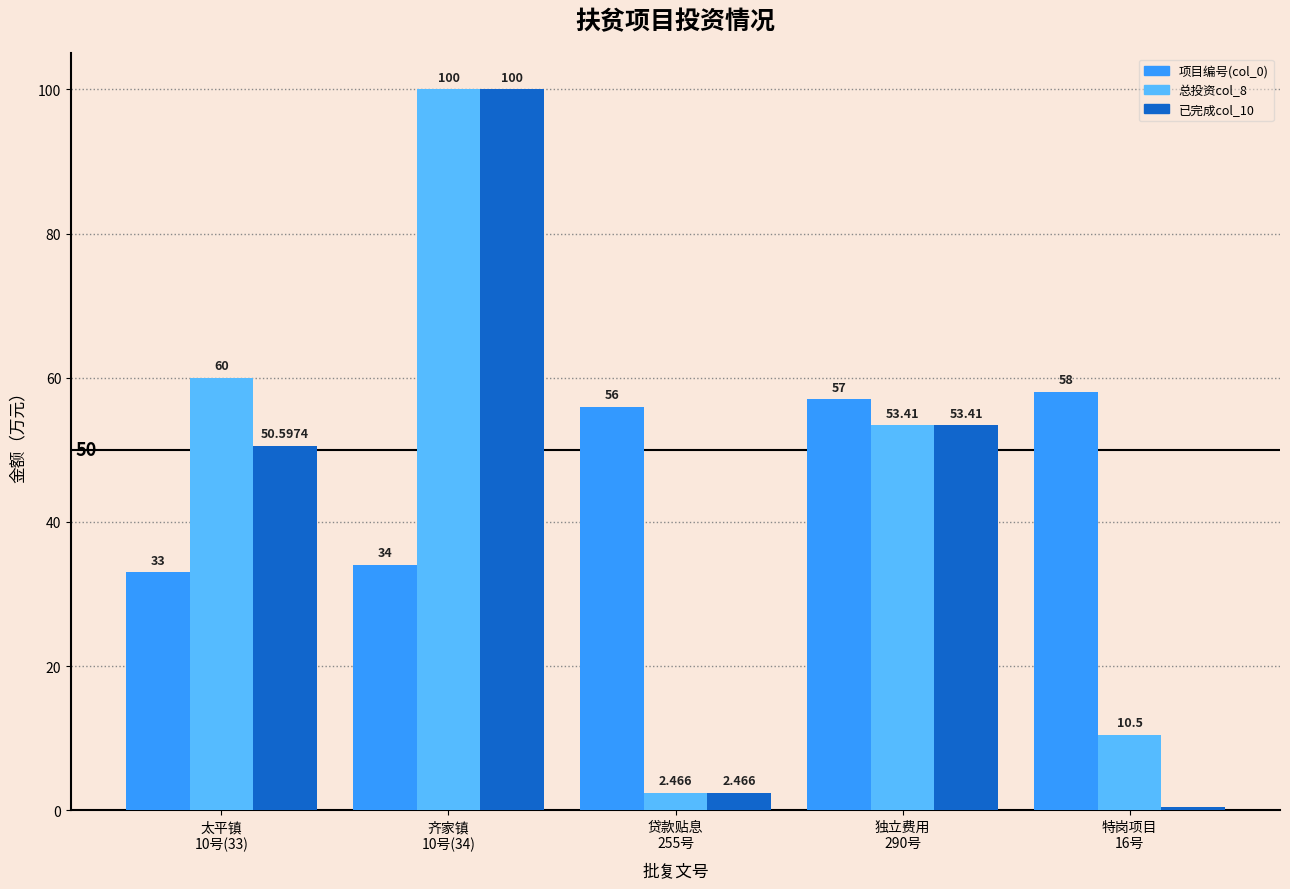

What is the spread (max minus min) of values at 特岗项目
16号?

57.5